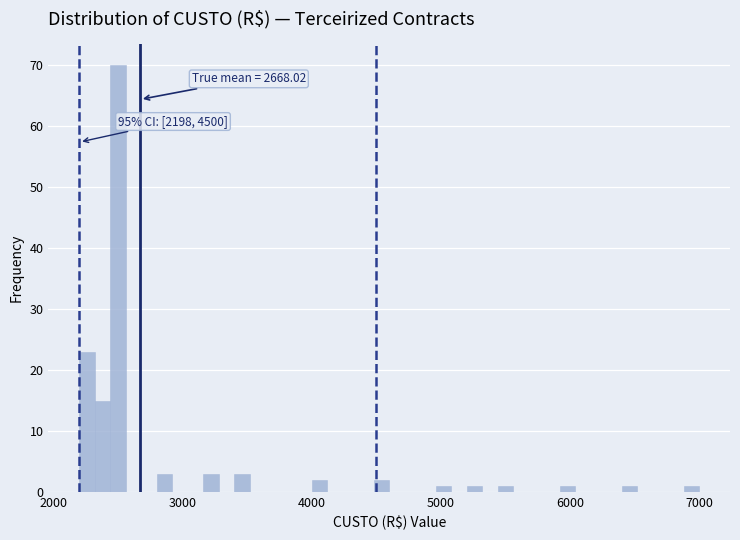

Read against the x-axis, roughly where is the centre of the tallest bar?

2500